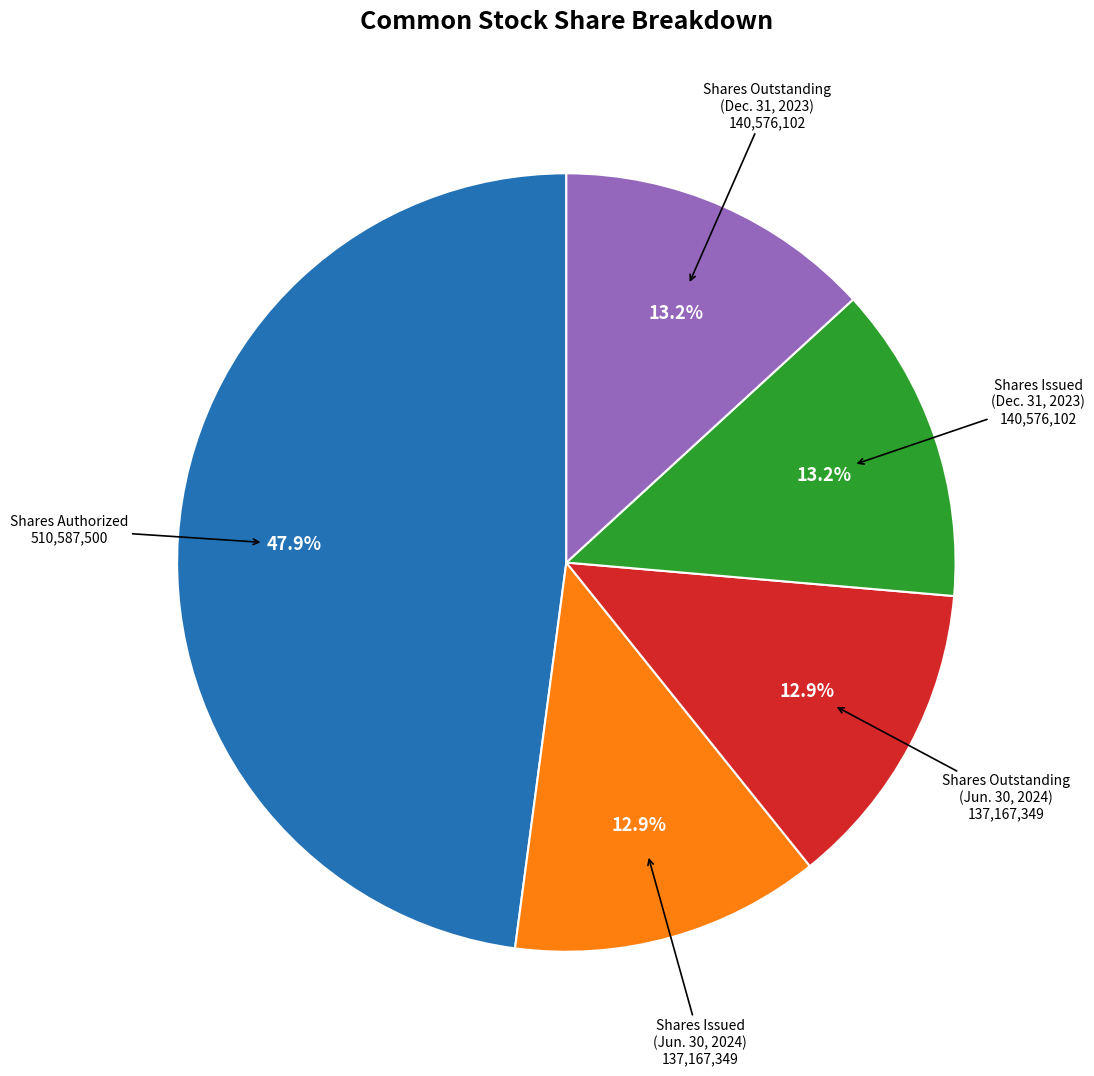

Is there any slice that represents more than half of the pie?

No